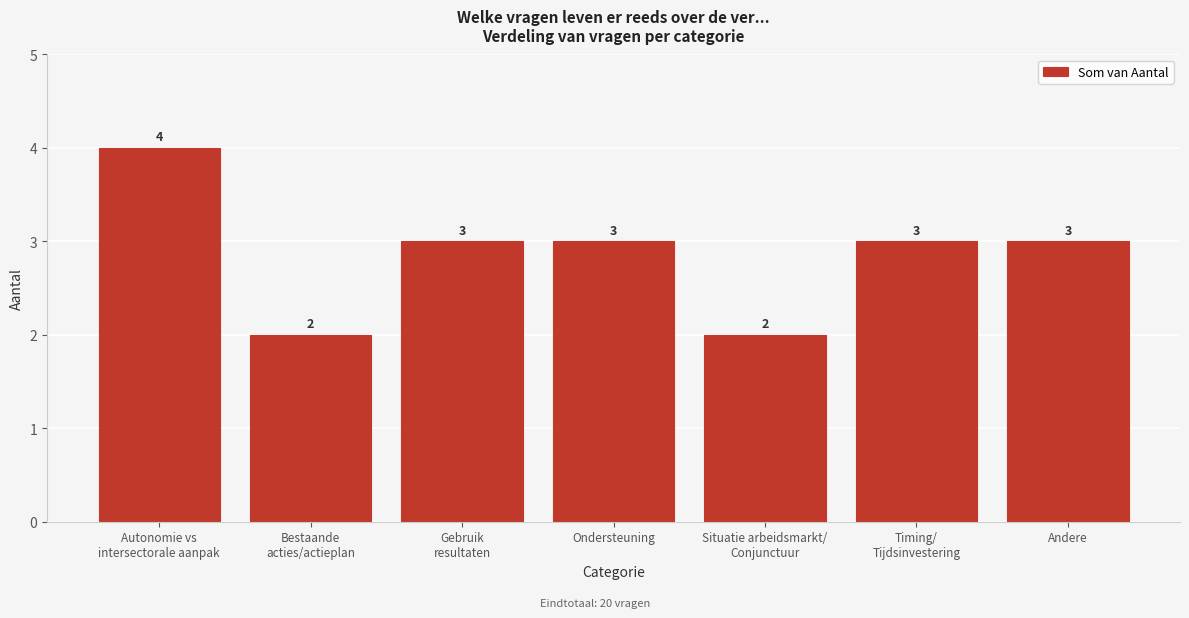

Reading left to right, transcribe all the data shown in this chart.

4	2	3	3	2	3	3